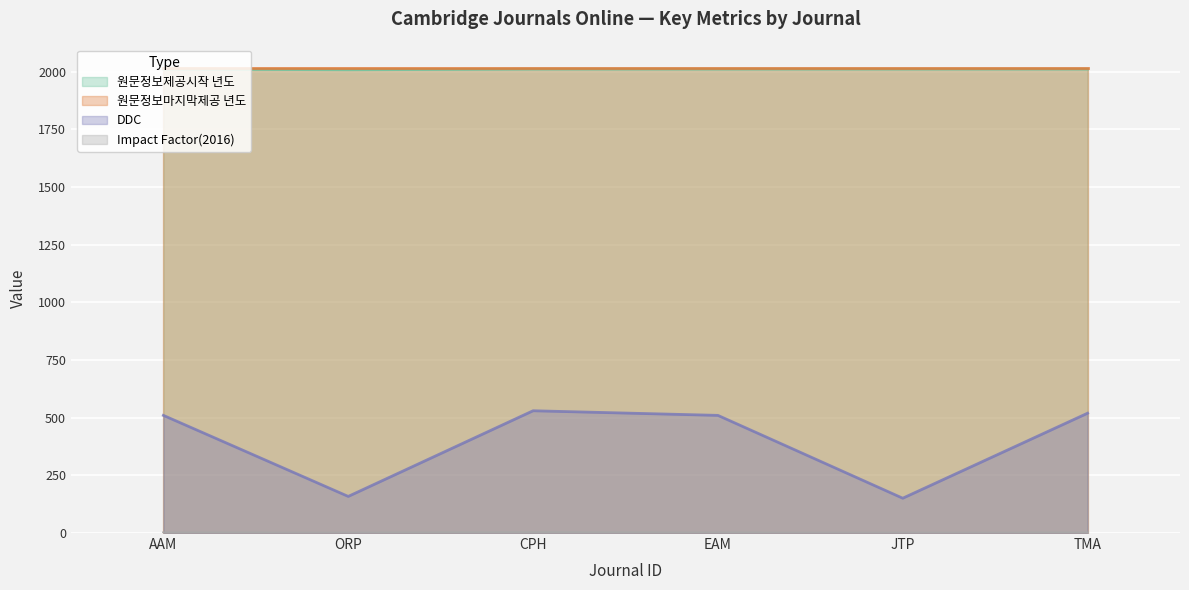

Between EAM and JTP, which series saw the biggest shift?

DDC